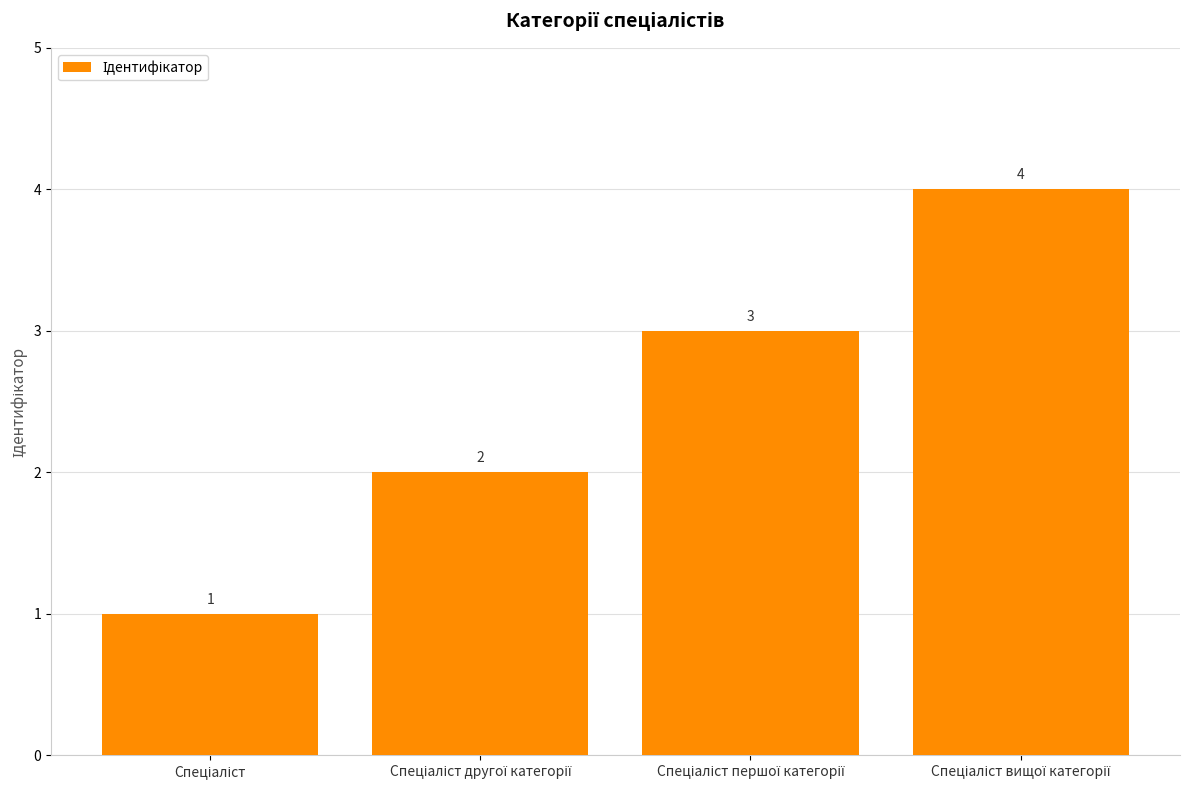

What is the value of the 1st bar from the left?

1